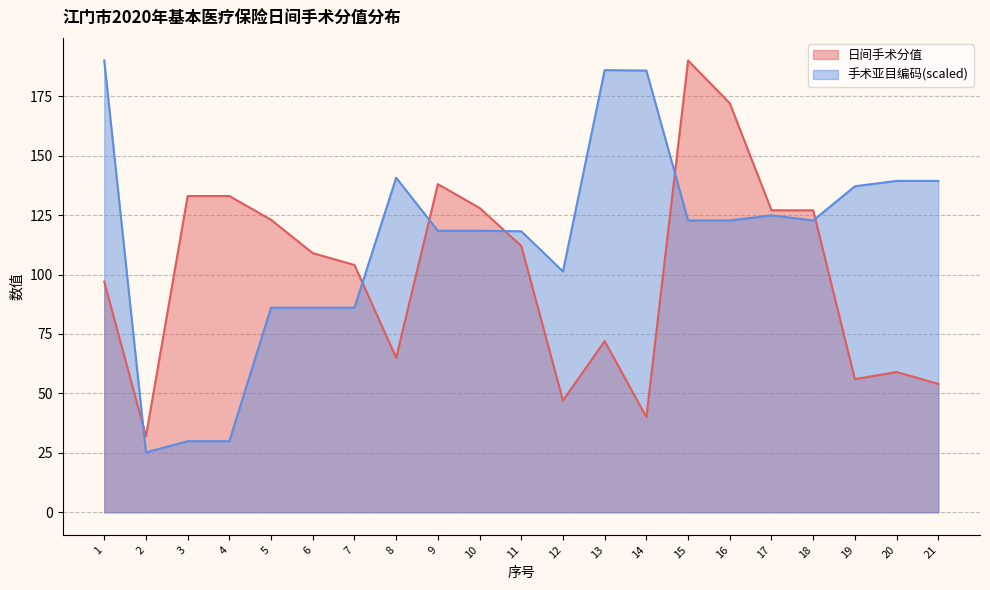

What is the smallest value displayed?

25.2